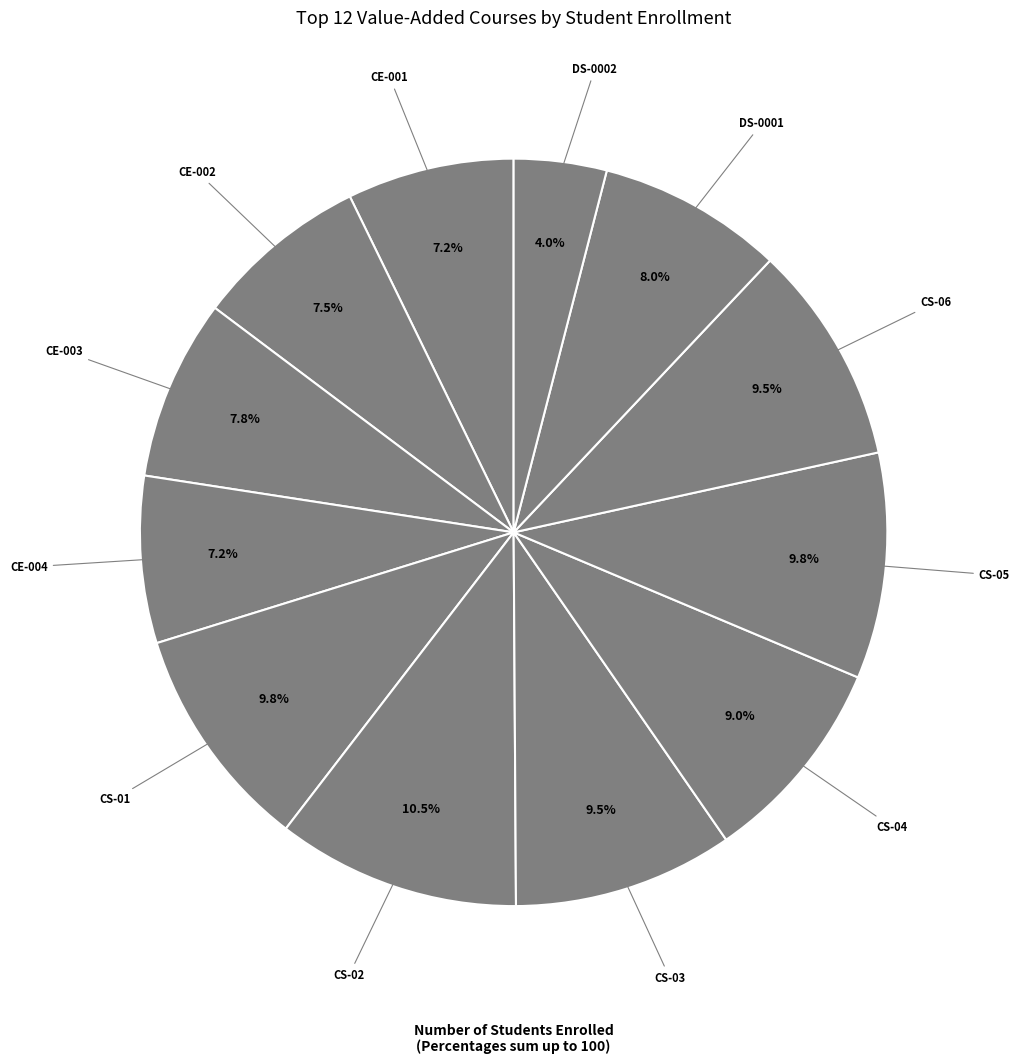

How many slices are in this pie chart?

12